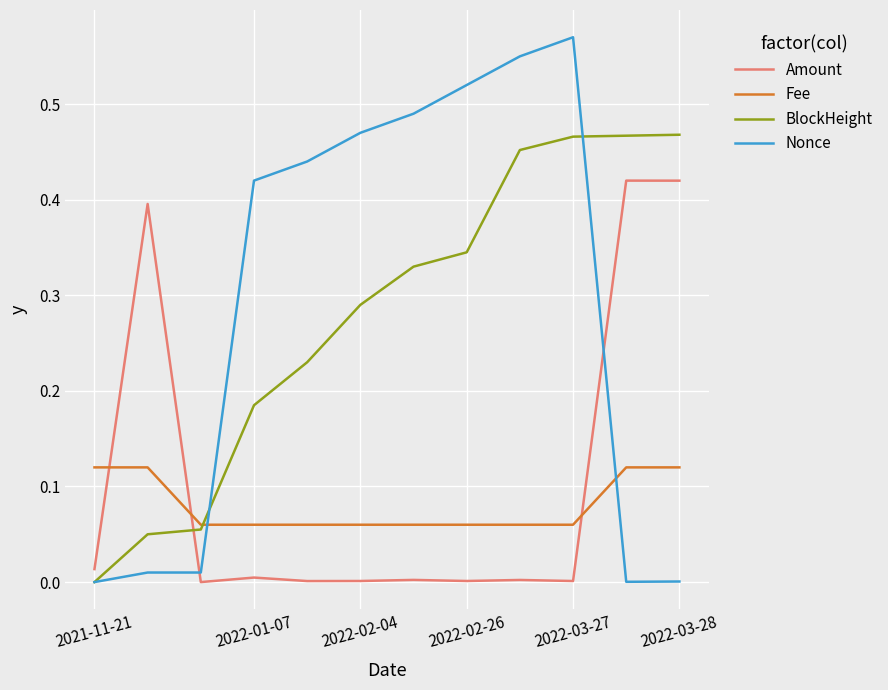

List the series in order of their peak value, highest first.

Nonce, BlockHeight, Amount, Fee